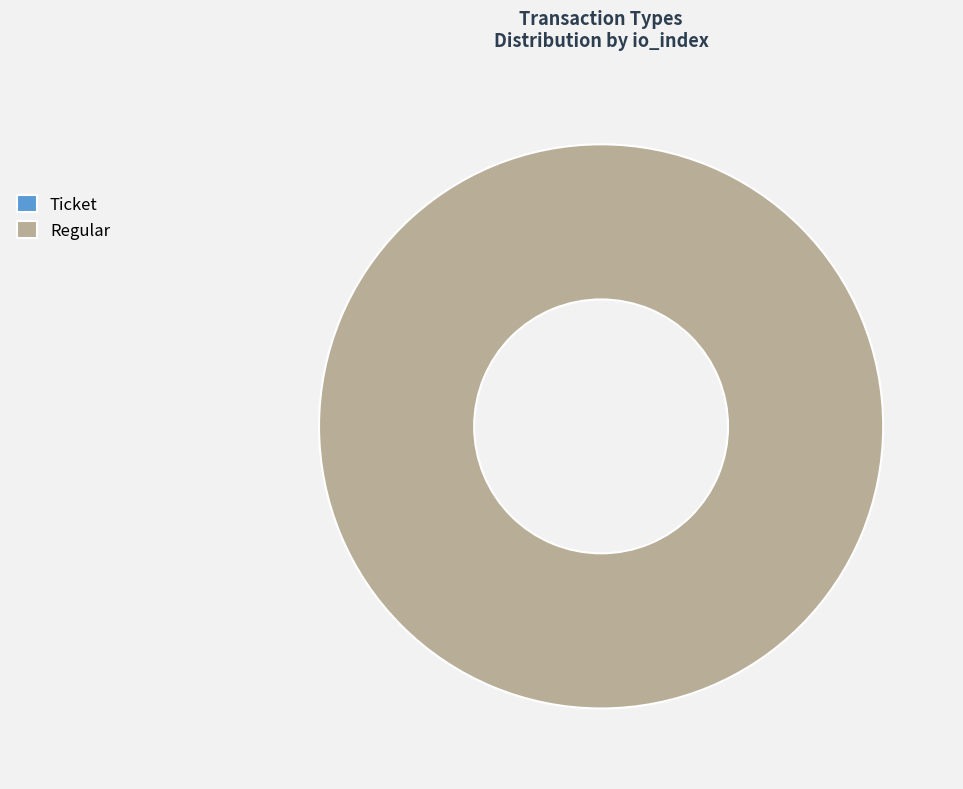

Between Ticket and Regular, which is larger?

Regular